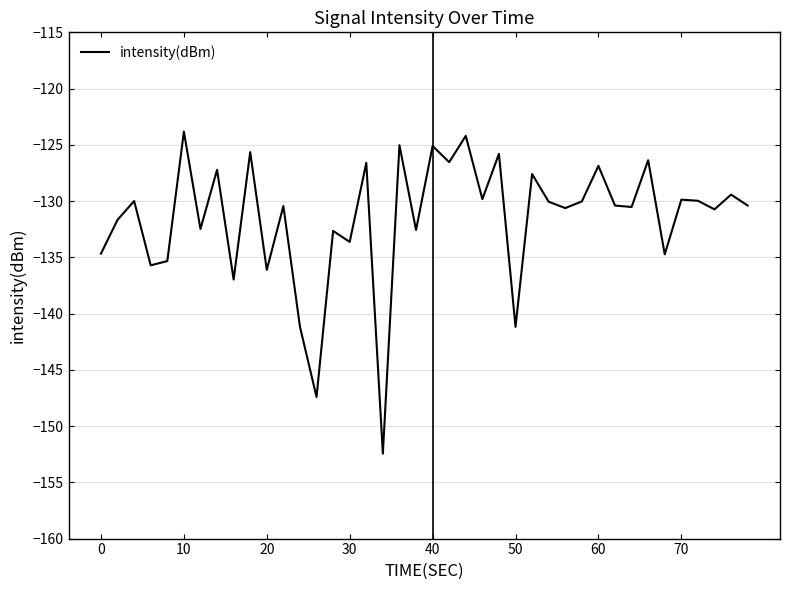

What is the difference between the second highest and second lowest values?

23.2